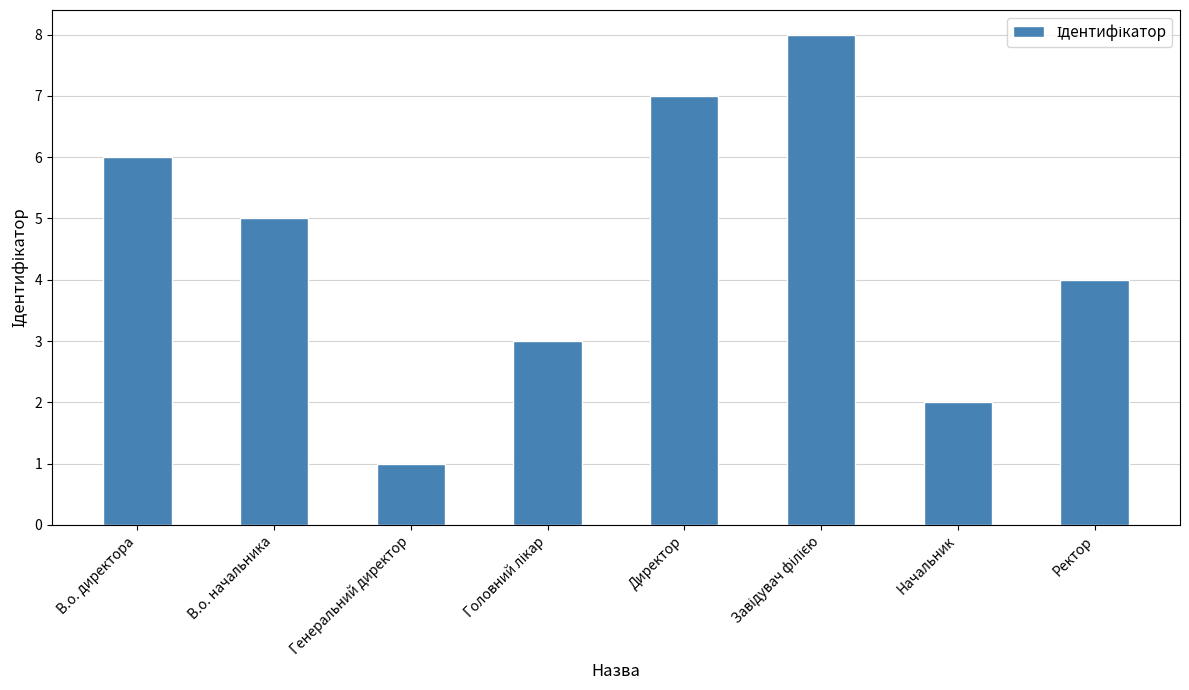

The chart shows a value of 2 at Начальник. True or false?

True